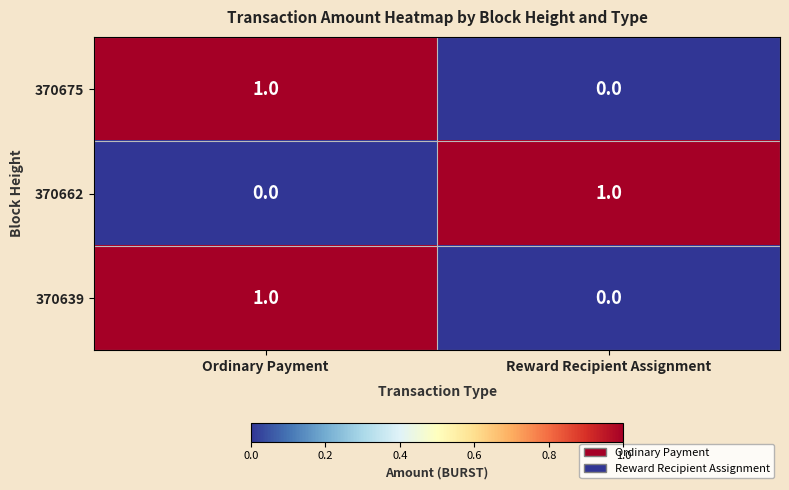

At how many categories does at least one series exceed 0?

2